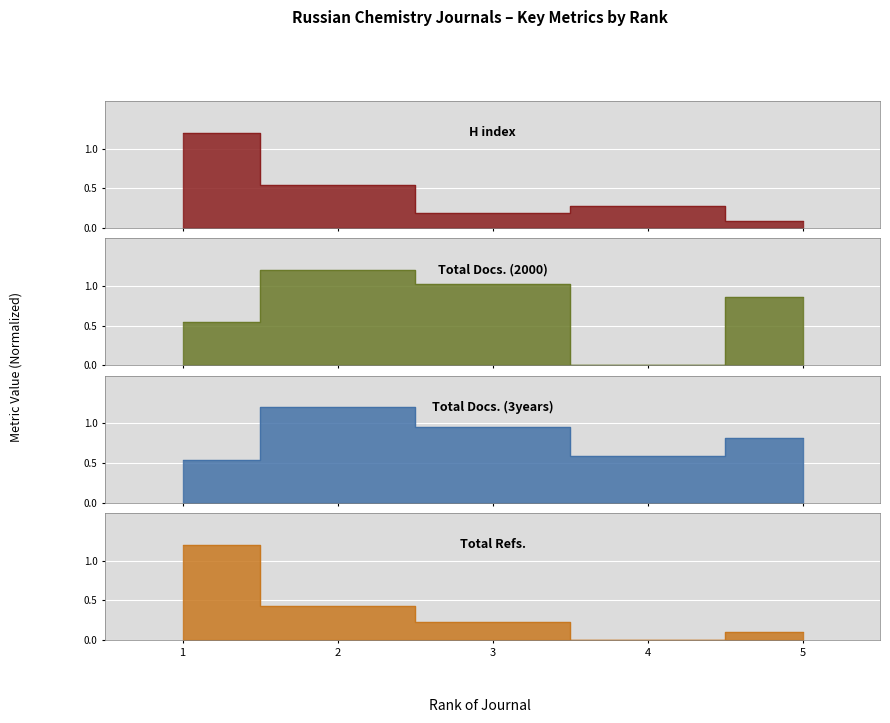

List the series in order of their peak value, lowest first.

H index, Total Docs. (2000), Total Docs. (3years), Total Refs.